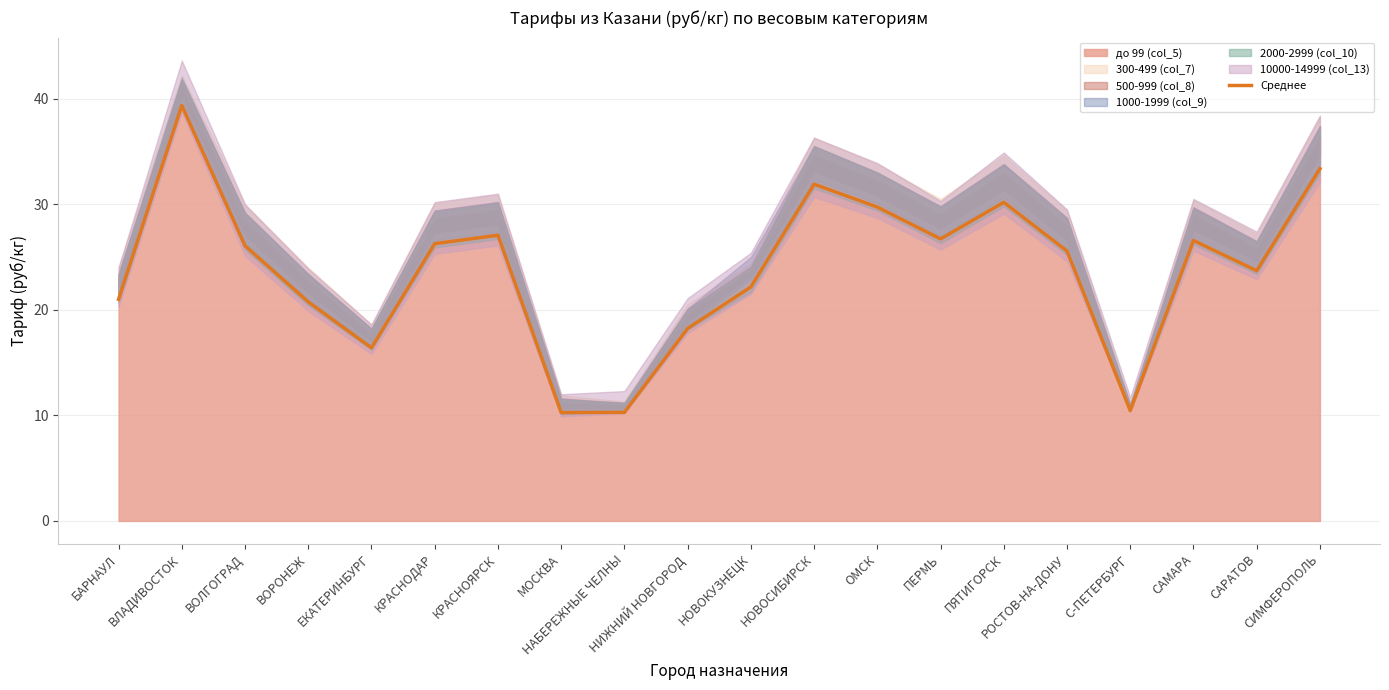

Does the chart display data point markers on the line(s)?

No